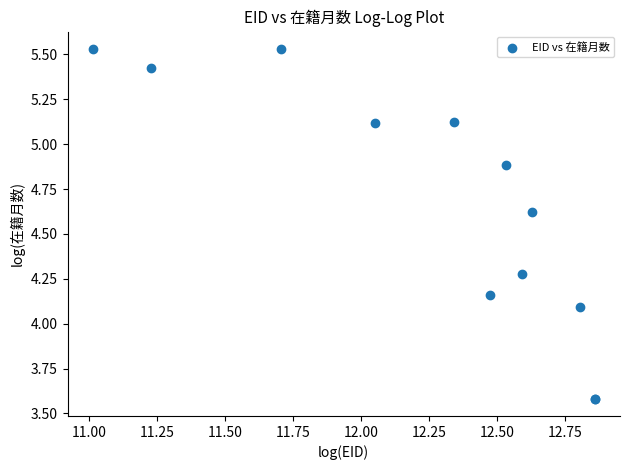

What Y value in the scatter plot is closest to 4?

4.1